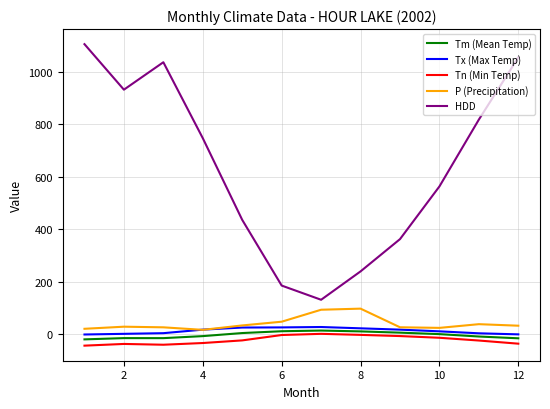

True or false: Tm (Mean Temp) and Tn (Min Temp) intersect in this chart.

False